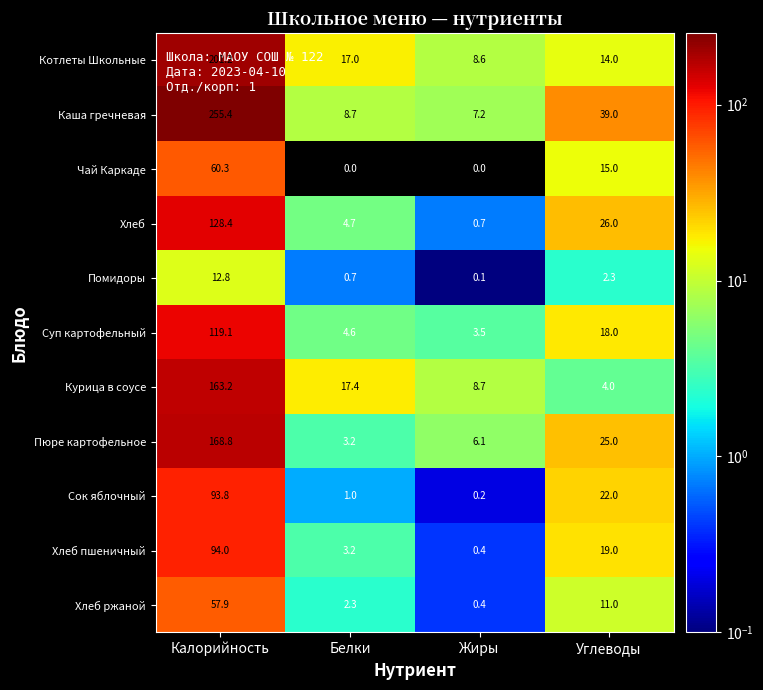

Rank the series by their maximum value, from lowest to highest.

Помидоры, Хлеб ржаной, Чай Каркаде, Сок яблочный, Хлеб пшеничный, Суп картофельный, Хлеб, Курица в соусе, Пюре картофельное, Котлеты Школьные, Каша гречневая